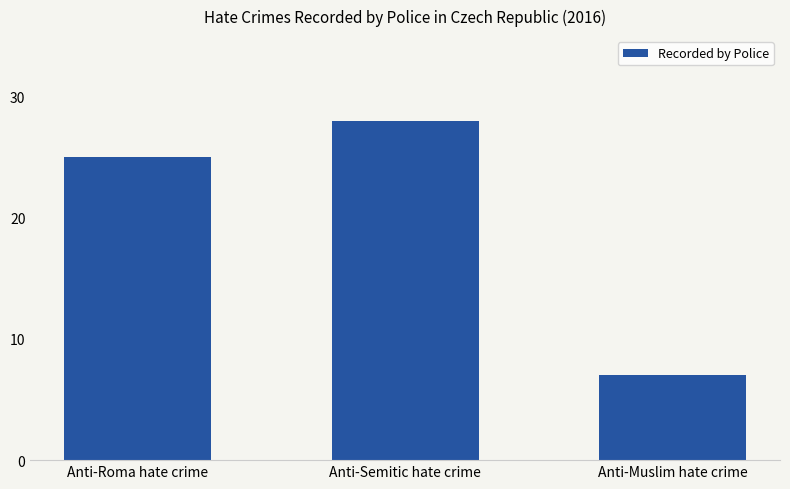

What is the greatest value displayed?

28